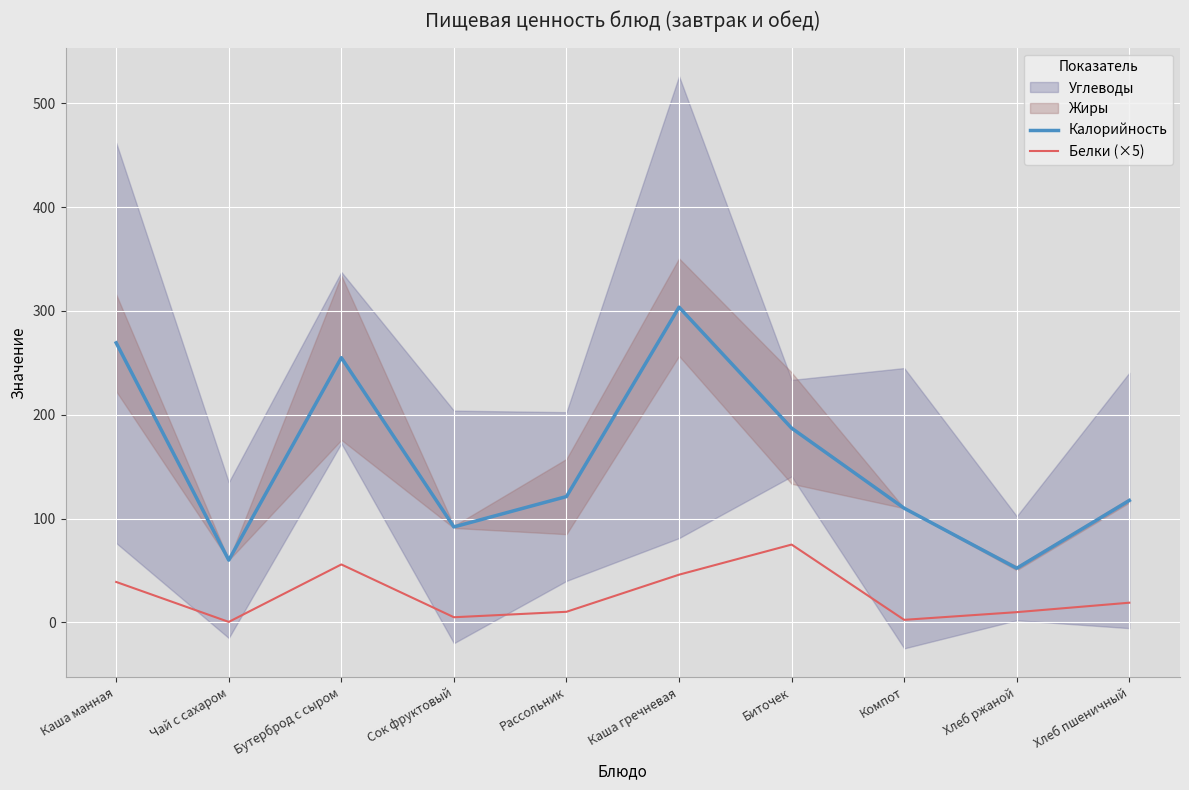

The value of Белки (×5) at Каша манная is 39.0. True or false?

True